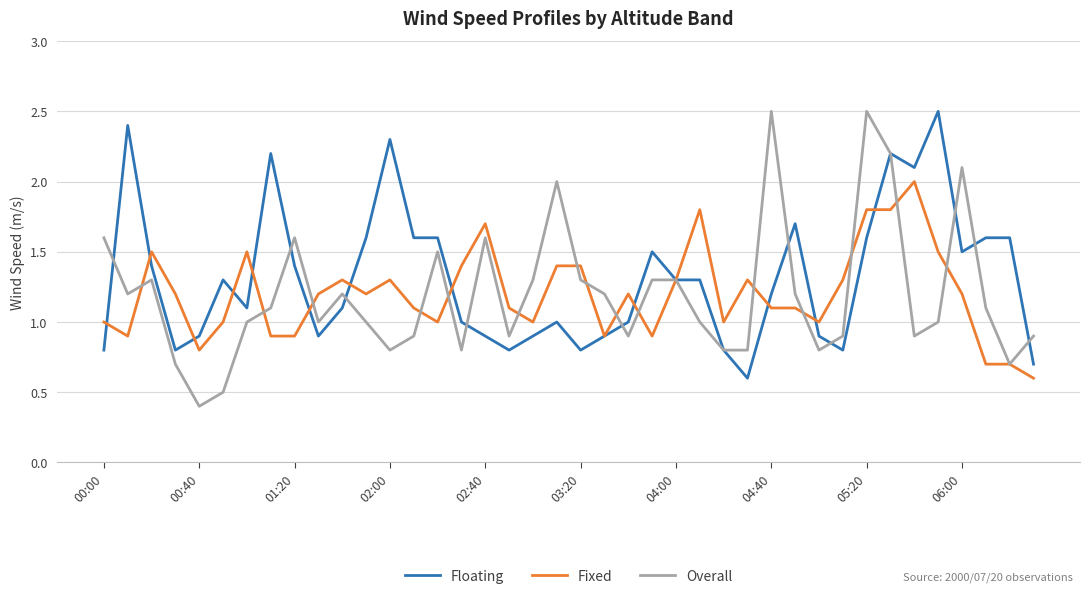

What is the average value of the Fixed series?

1.2